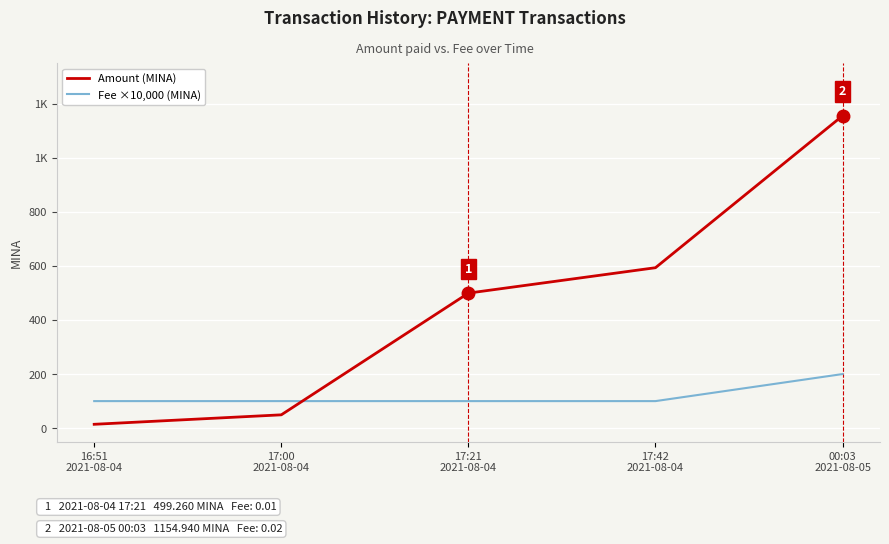

What are all the series names shown in the legend?

Amount (MINA), Fee ×10,000 (MINA)